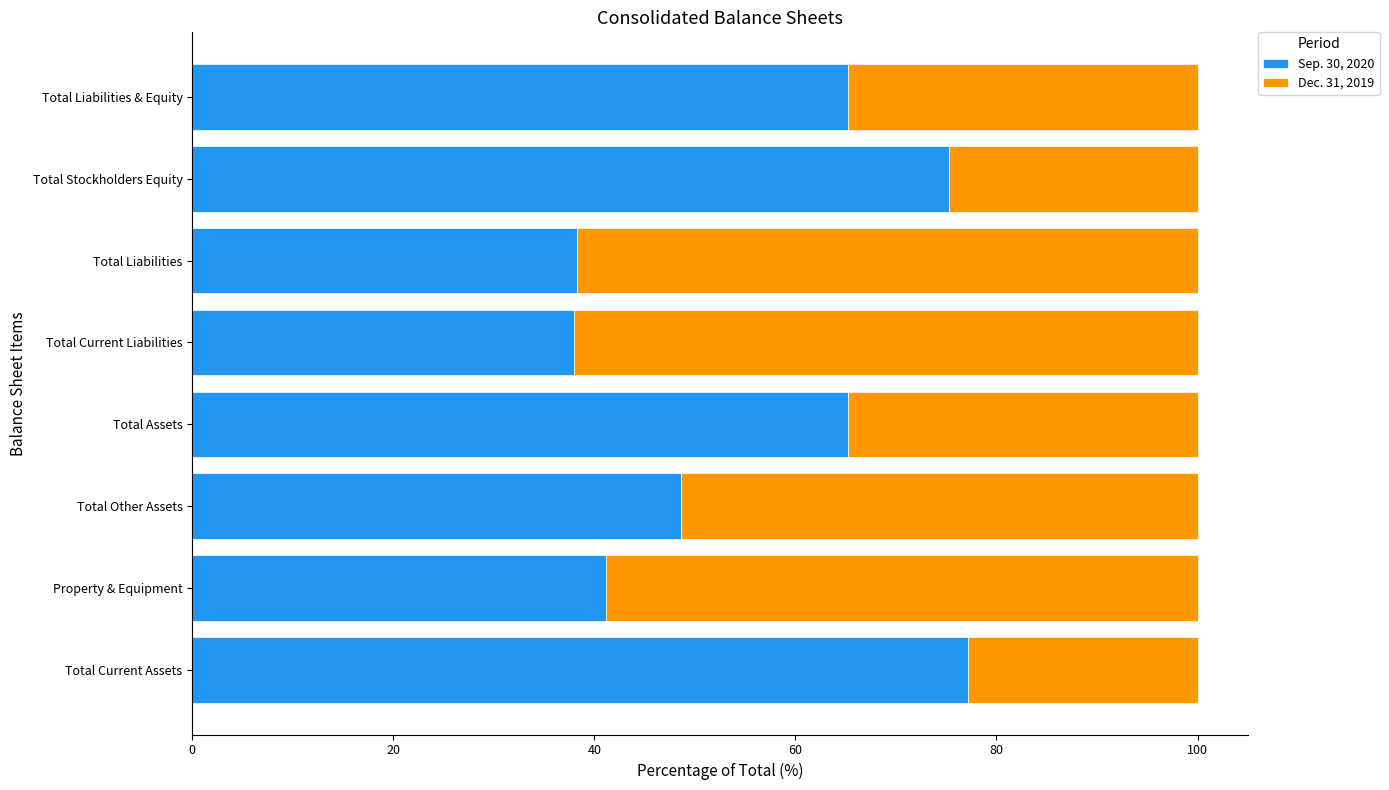

What is the difference between the maximum and minimum values in the Sep. 30, 2020 series?

39.2